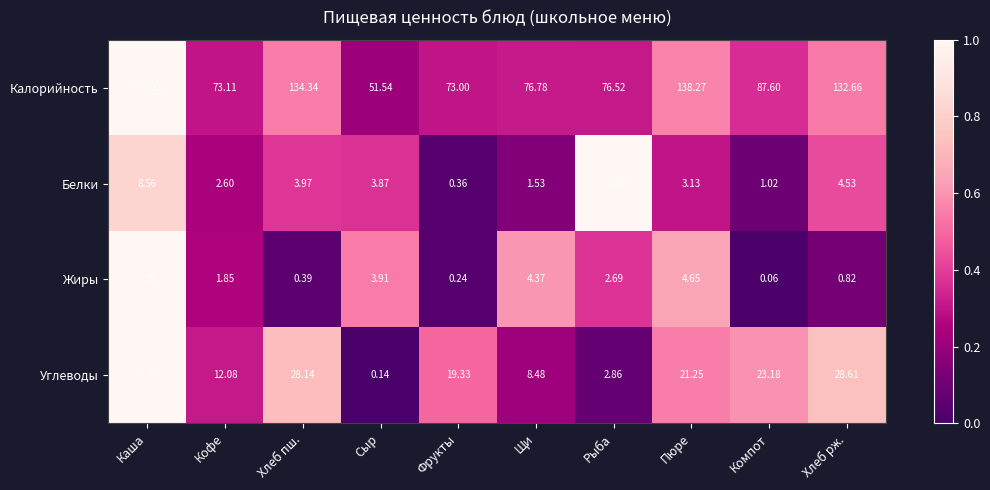

Rank the series by their maximum value, from lowest to highest.

Жиры, Белки, Углеводы, Калорийность